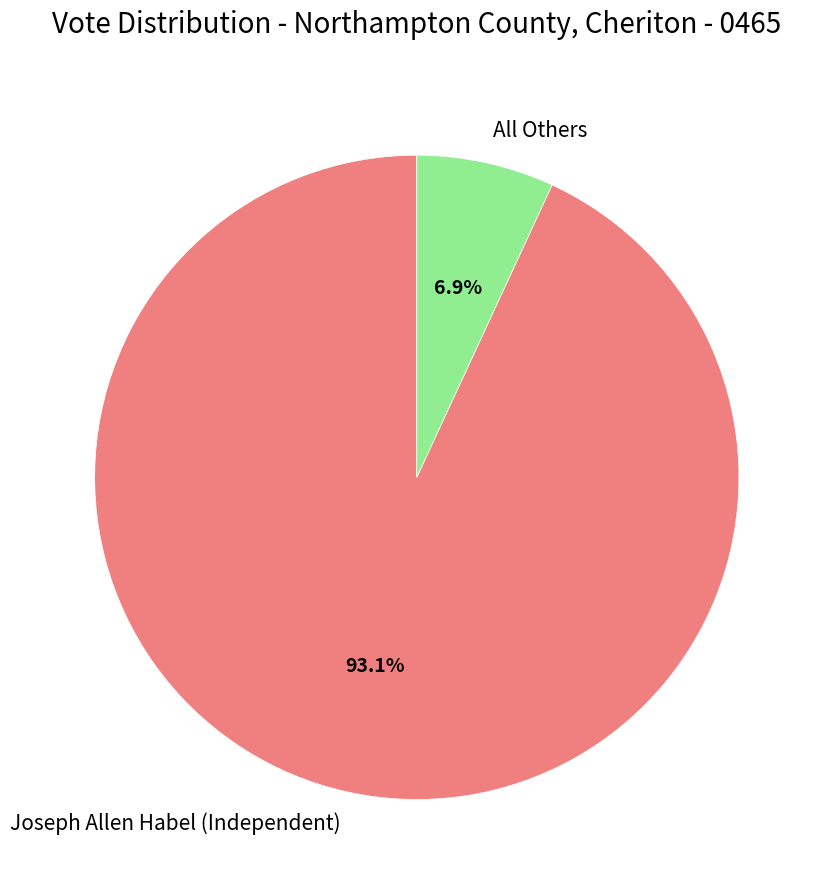

How many segments does this pie chart have?

2